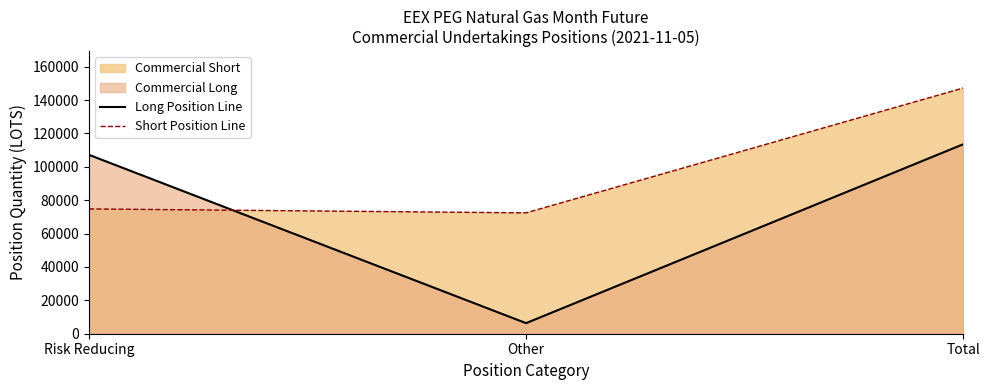

The Short Position Line series shows 132114.2 at Risk Reducing. True or false?

False